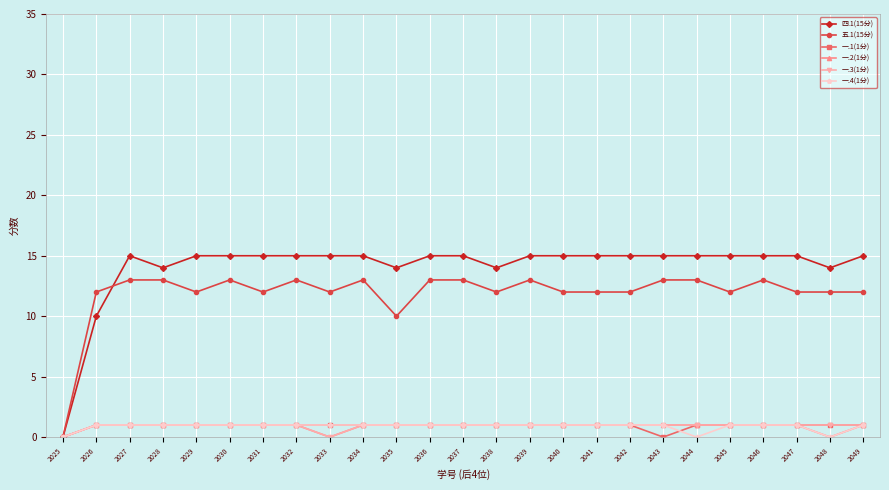

True or false: 四.1(15分) has a value of 7 at 2047.

False